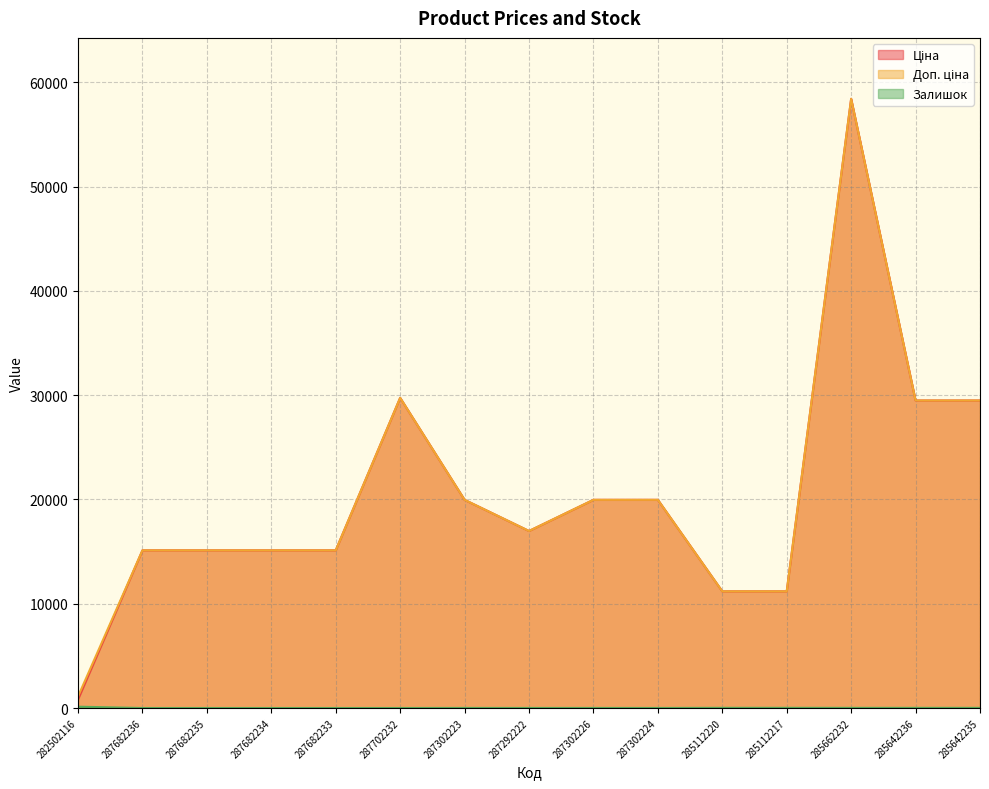

What is the label of the 1st point from the left?

282502116